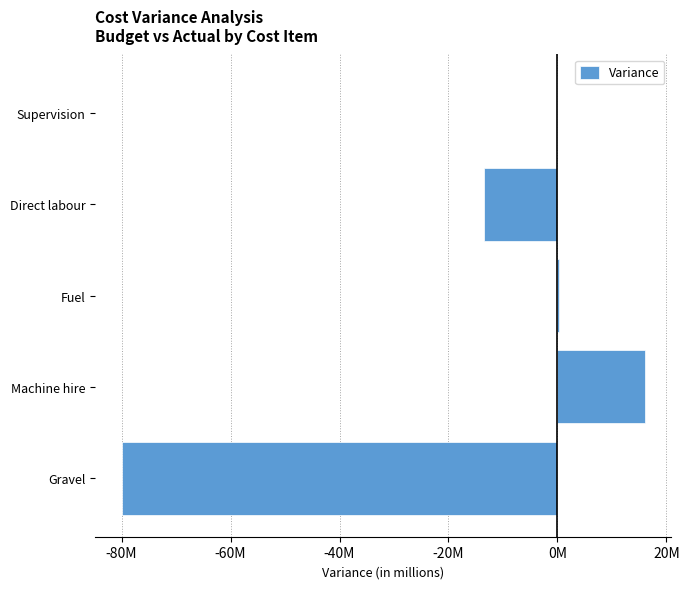

Are the bars horizontal?

Yes